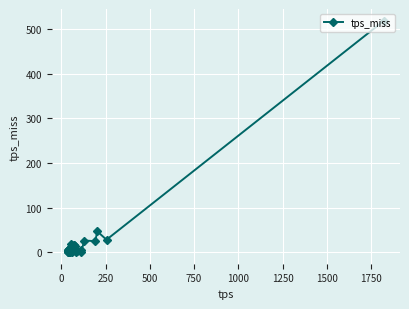

What is the maximum value shown in the chart?

518.9